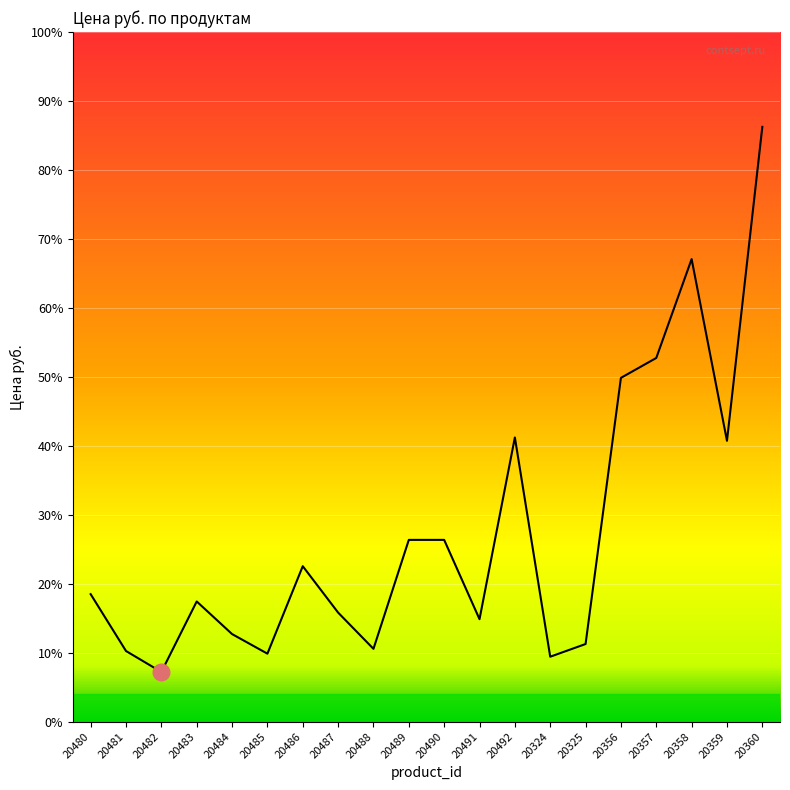

Where is the first local maximum?

20483